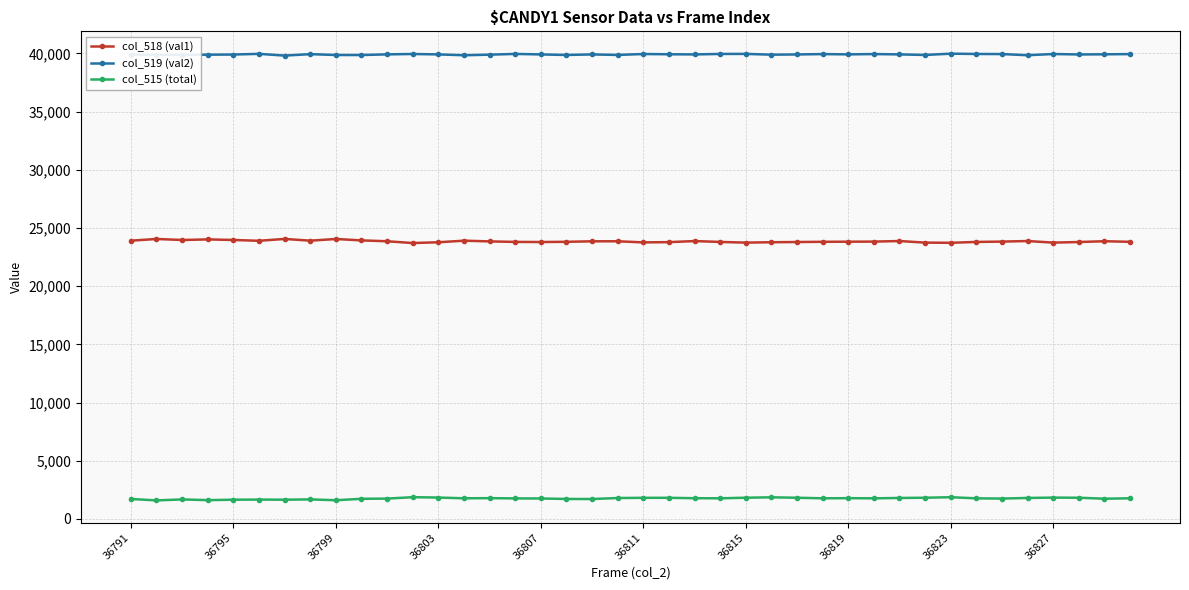

What are all the series names shown in the legend?

col_518 (val1), col_519 (val2), col_515 (total)